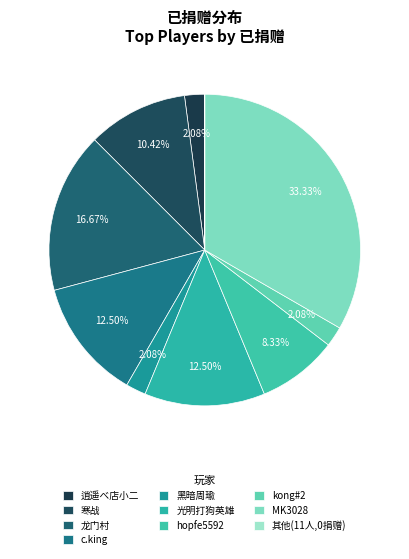

What is the largest slice in the pie chart?

MK3028